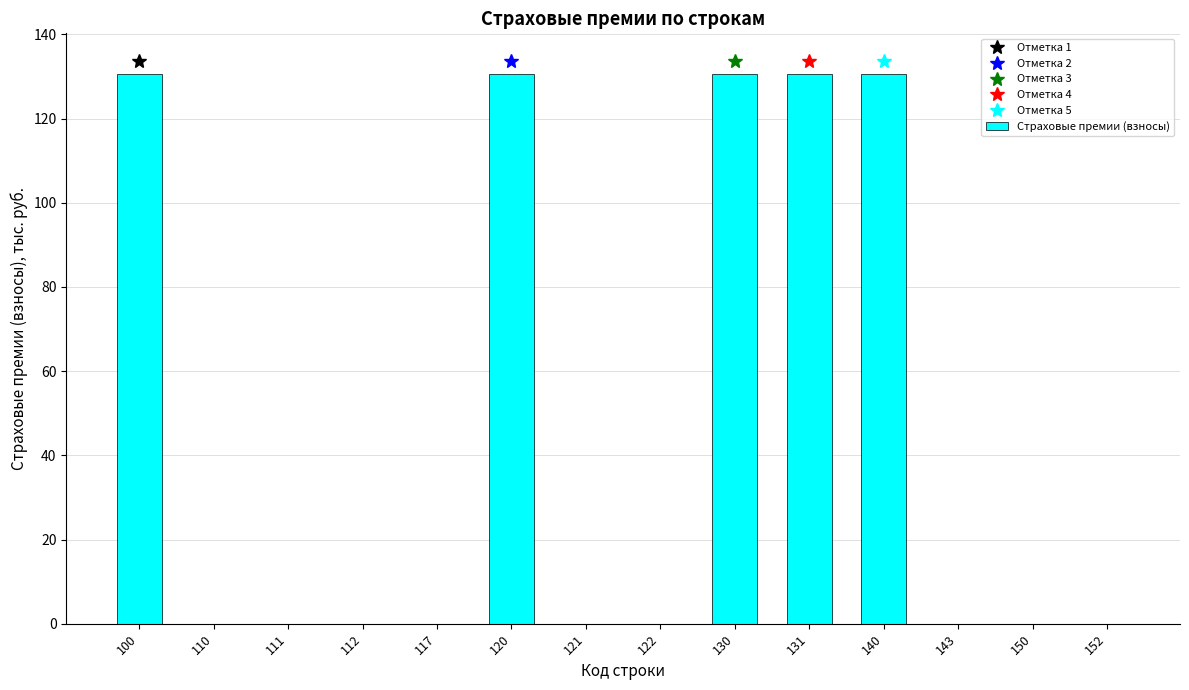

Are the bars horizontal?

No